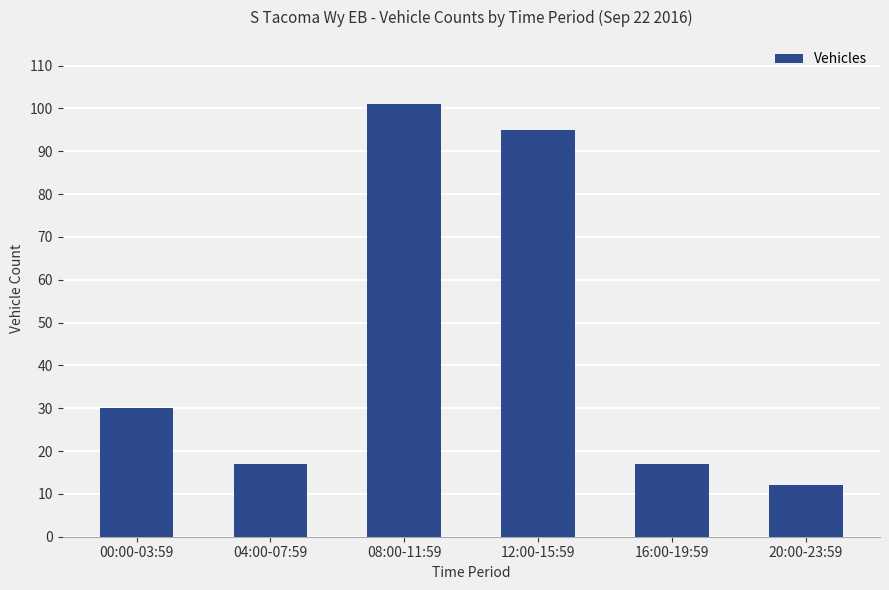

The value at 12:00-15:59 is 95. True or false?

True